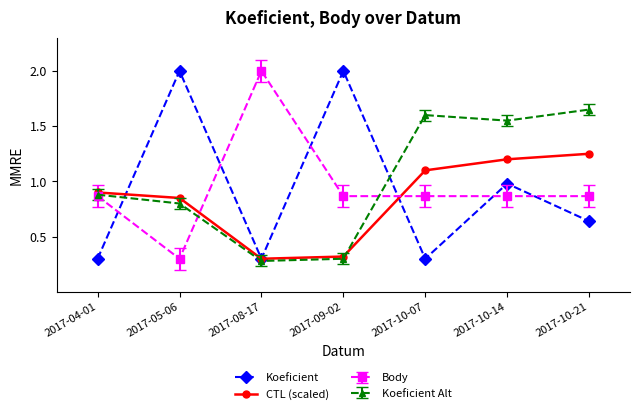

In CTL (scaled), how many points are lower than both neighbors (excluding endpoints)?

1